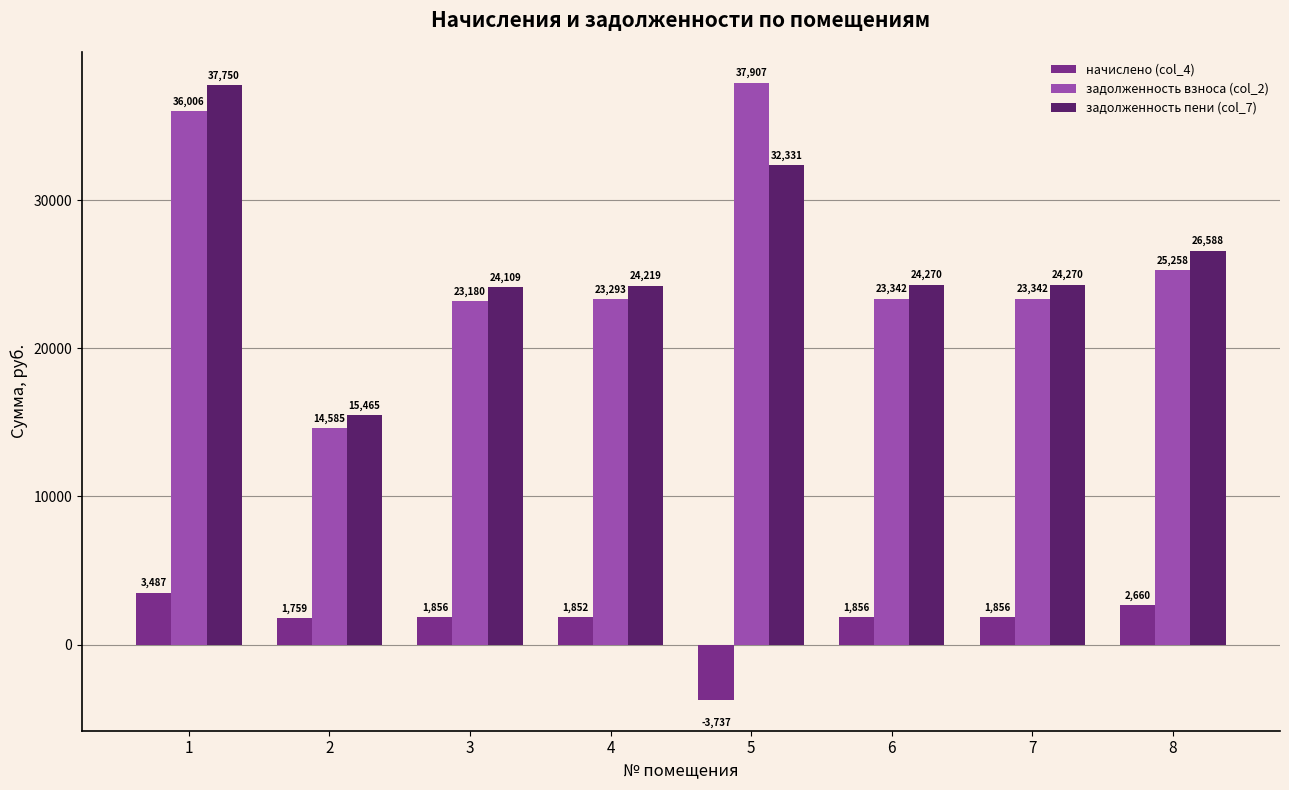

At how many categories does at least one series exceed 32274?

2